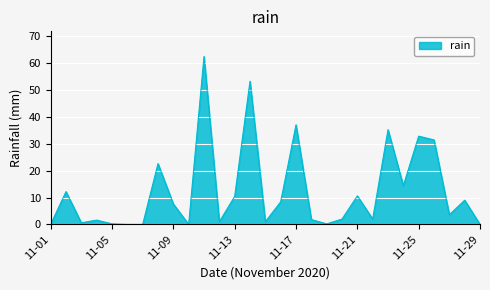

What is the difference between the maximum and minimum values?

62.4